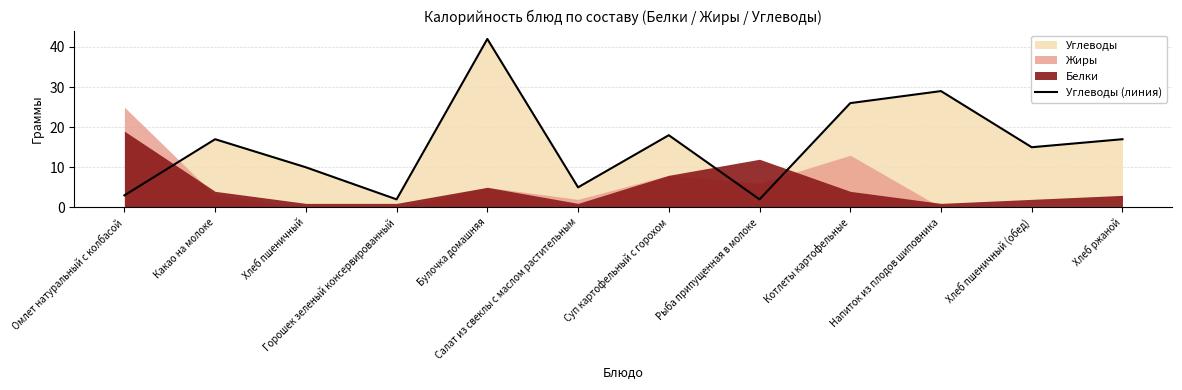

What is the value of the 12th point from the left?

17